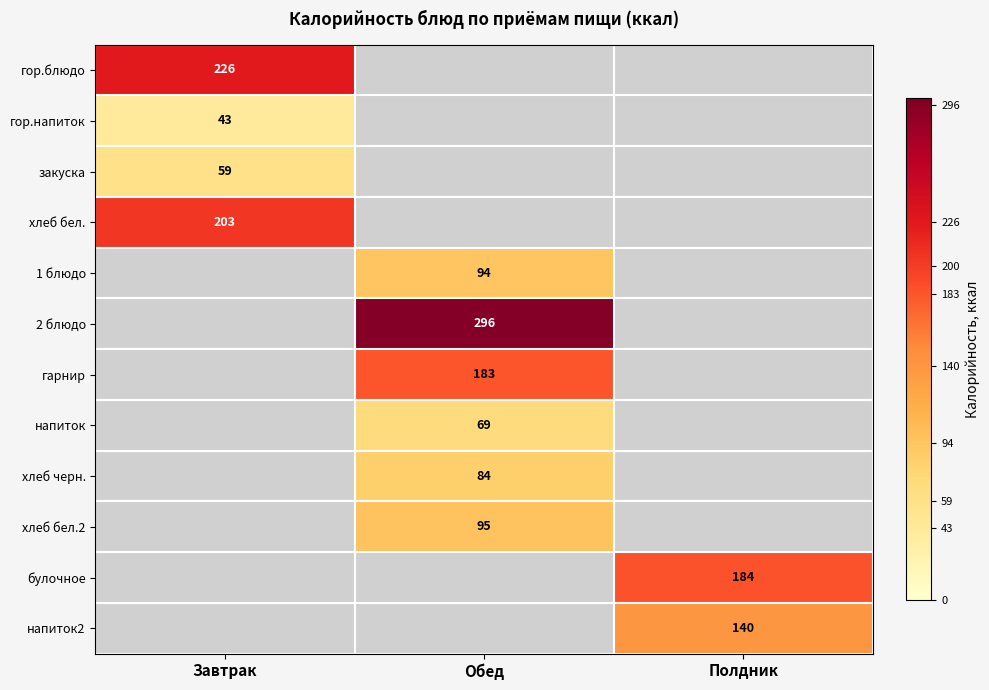

The гор.напиток series shows 43 at Завтрак. True or false?

True